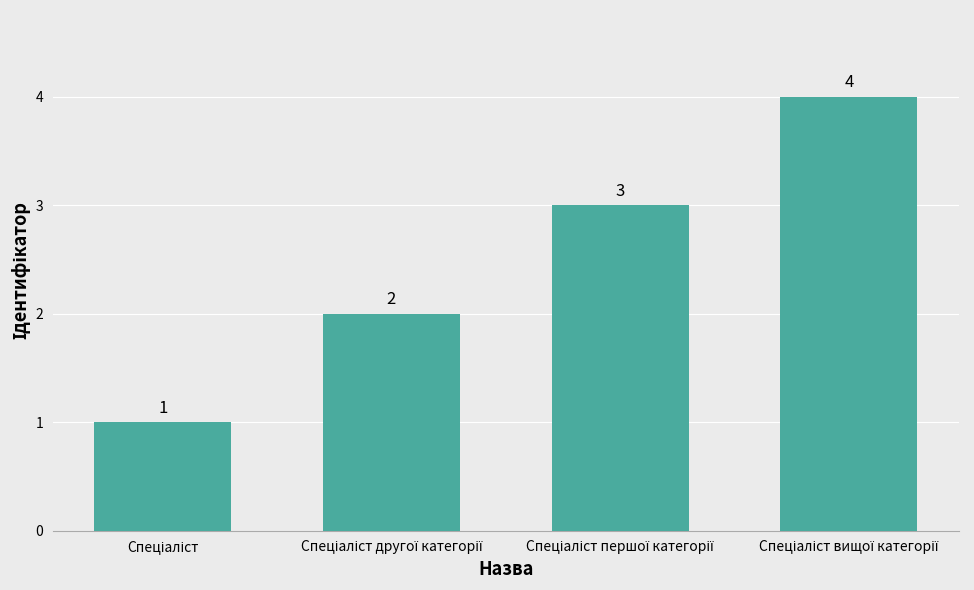

What is the sum of all values?

10